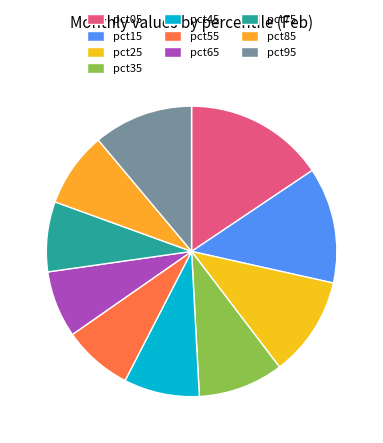

How many slices are in this pie chart?

10